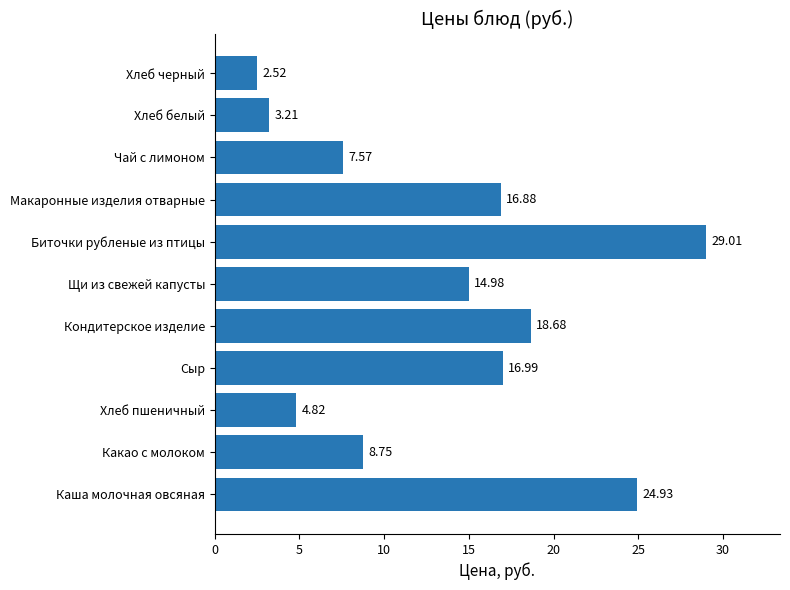

What is the difference between the second highest and minimum values?

22.4